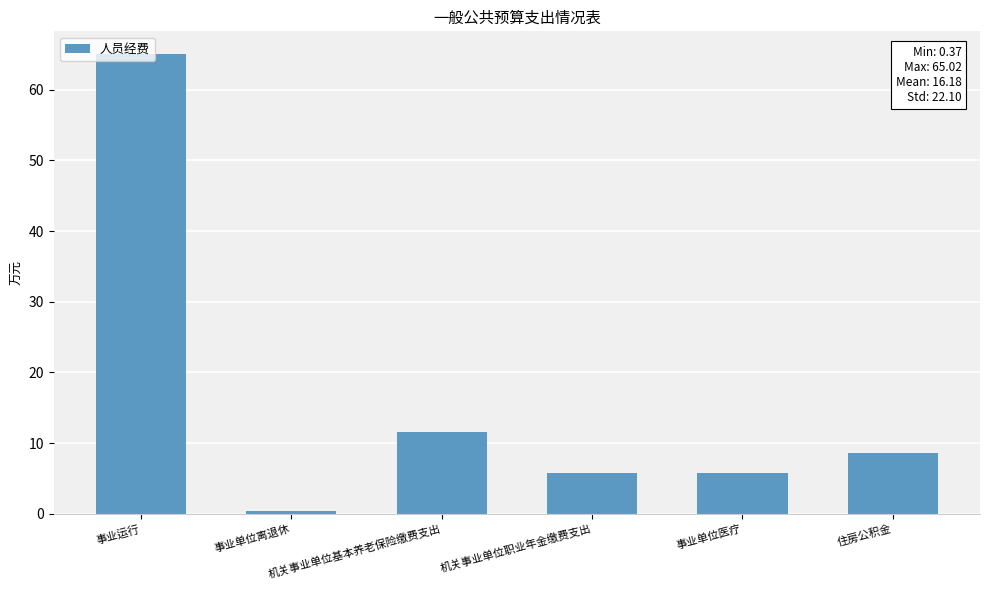

What is the sum of all values?

97.1